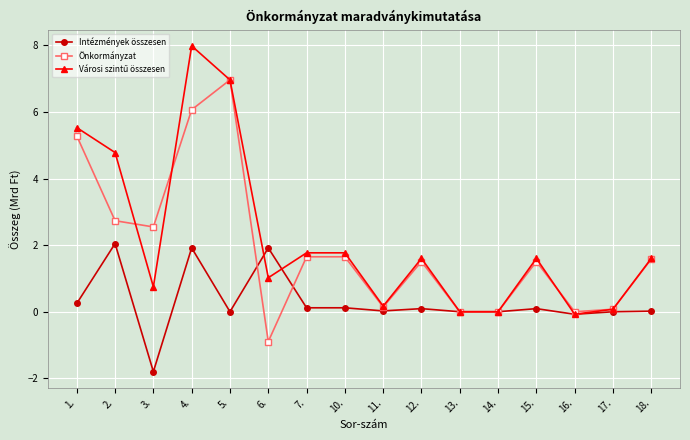

The value of Intézmények összesen at 6. is 1.9. True or false?

True